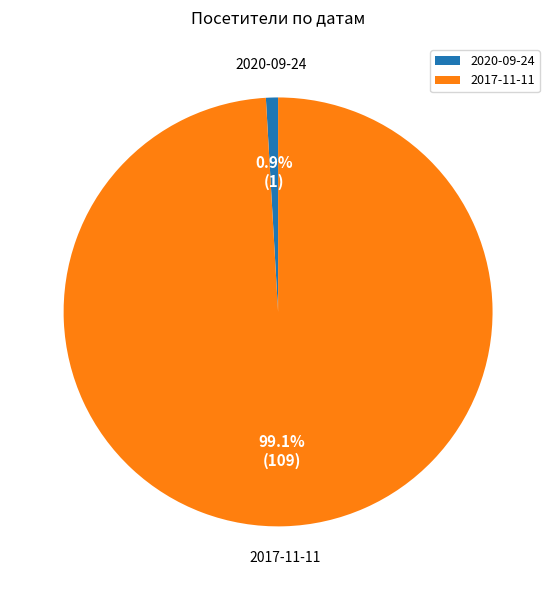

To the nearest percent, what portion does 2020-09-24 represent?

1%